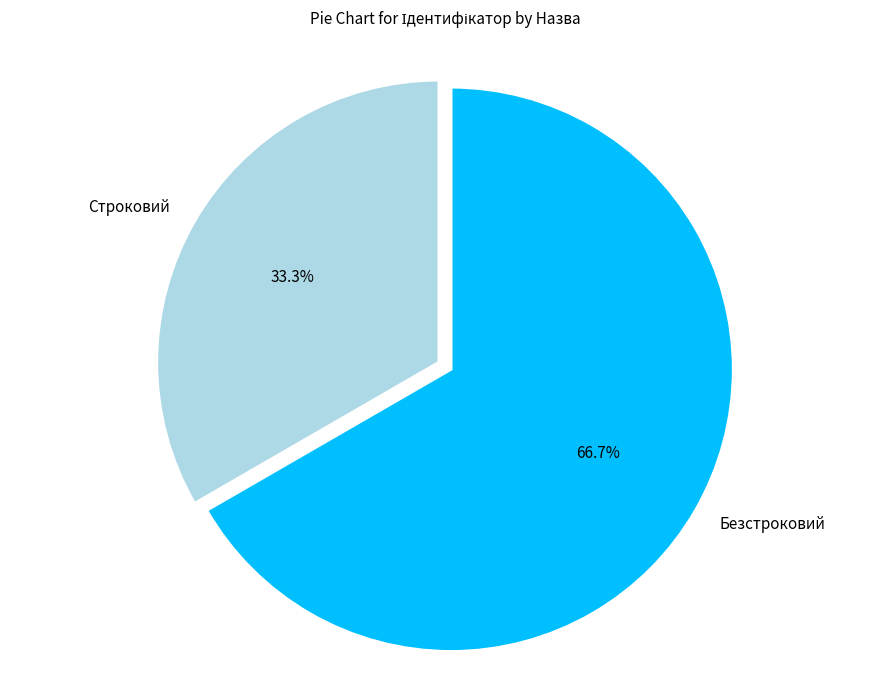

True or false: Безстроковий accounts for 67% of the total.

True